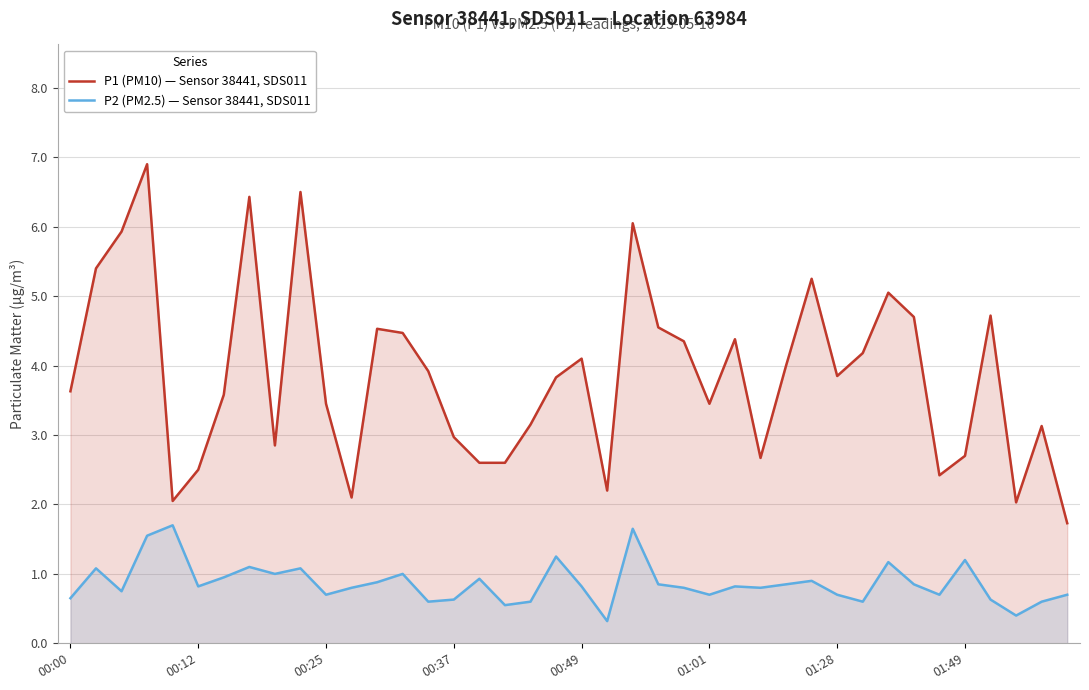

The value of P2 (PM2.5) — Sensor 38441, SDS011 at 12 is 0.2. True or false?

False